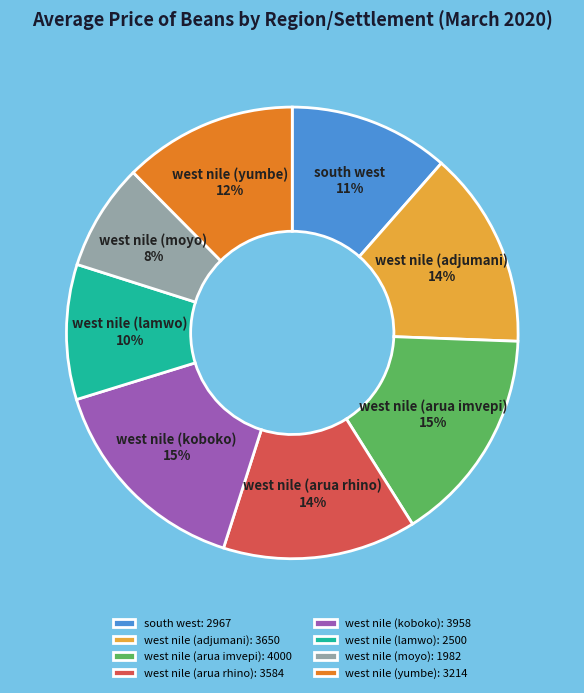

To the nearest percent, what is the difference between the south west and west nile (yumbe) slice percentages?

1%